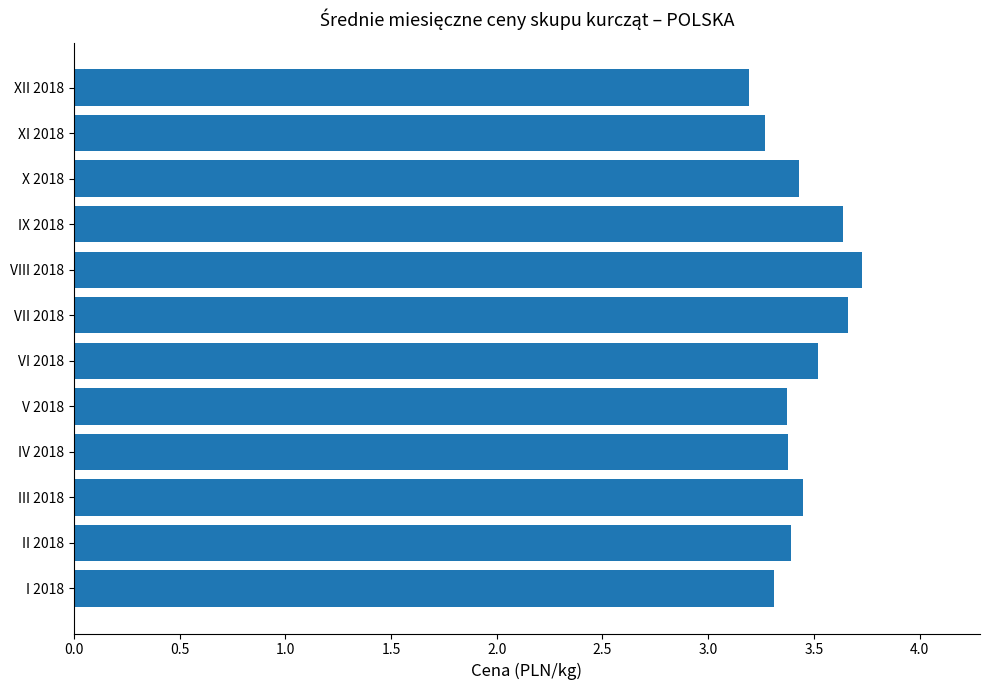

How many values are between 3 and 4?

12